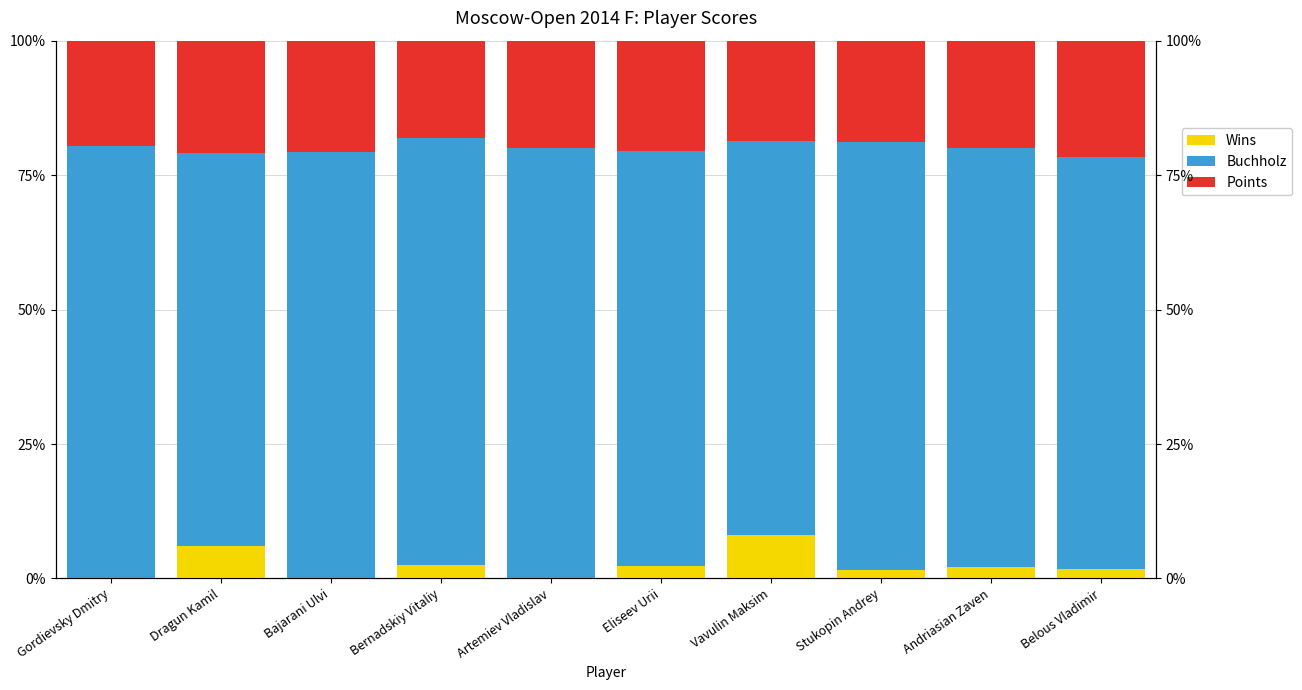

At Eliseev Urii, list the series in order from largest to smallest.

Buchholz, Points, Wins